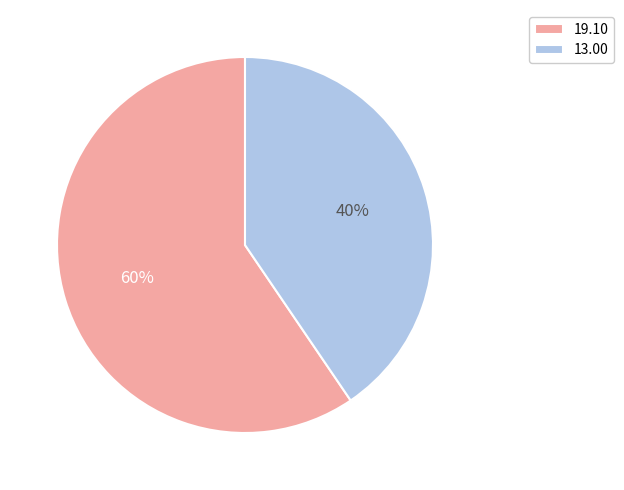

Is it true that 13.00 is 52% of the pie?

False